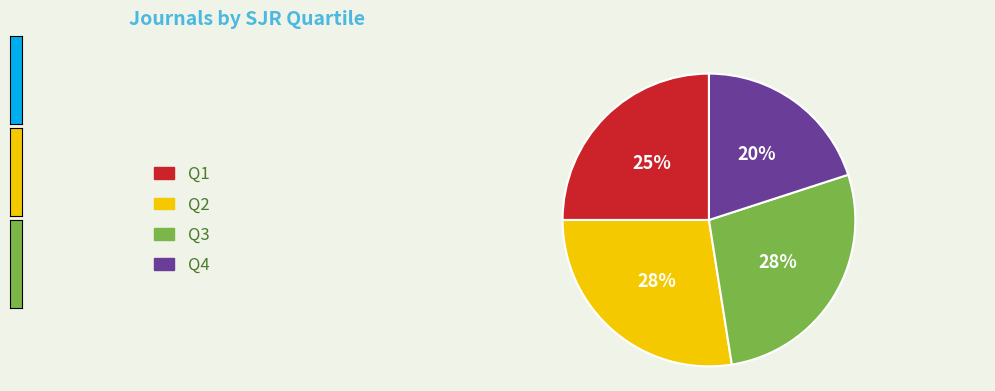

Combined, do Q3 and Q4 account for over 50%?

No